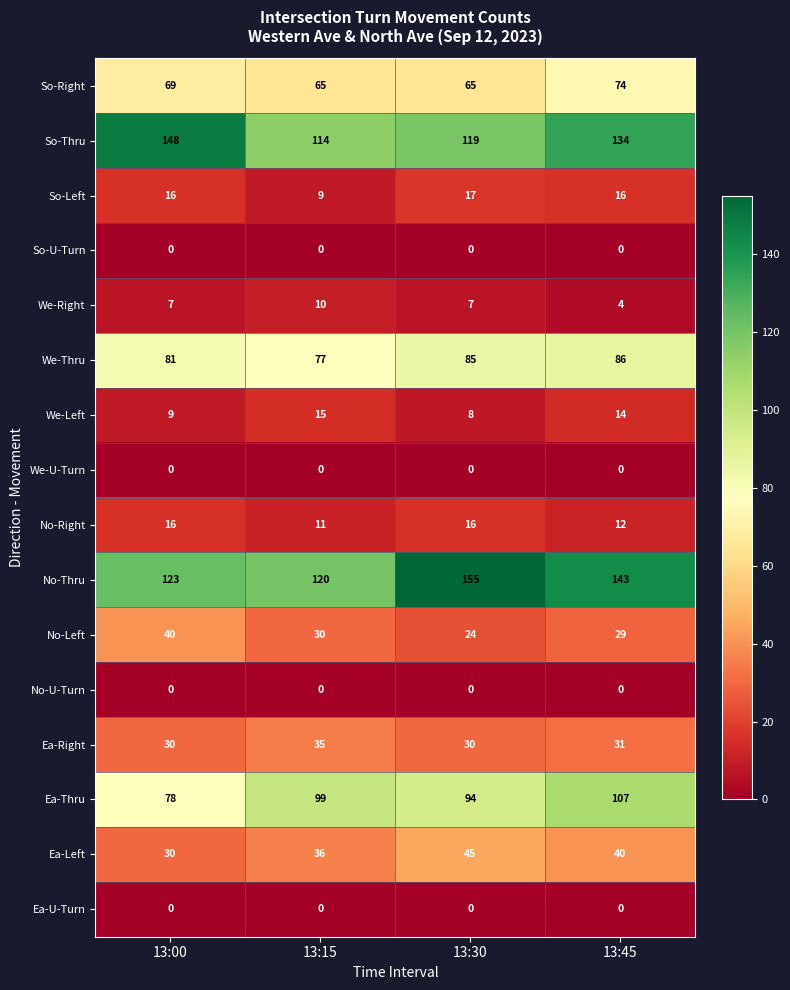

Is the value of We-U-Turn at 13:15 greater than the value of No-Right at 13:15?

No